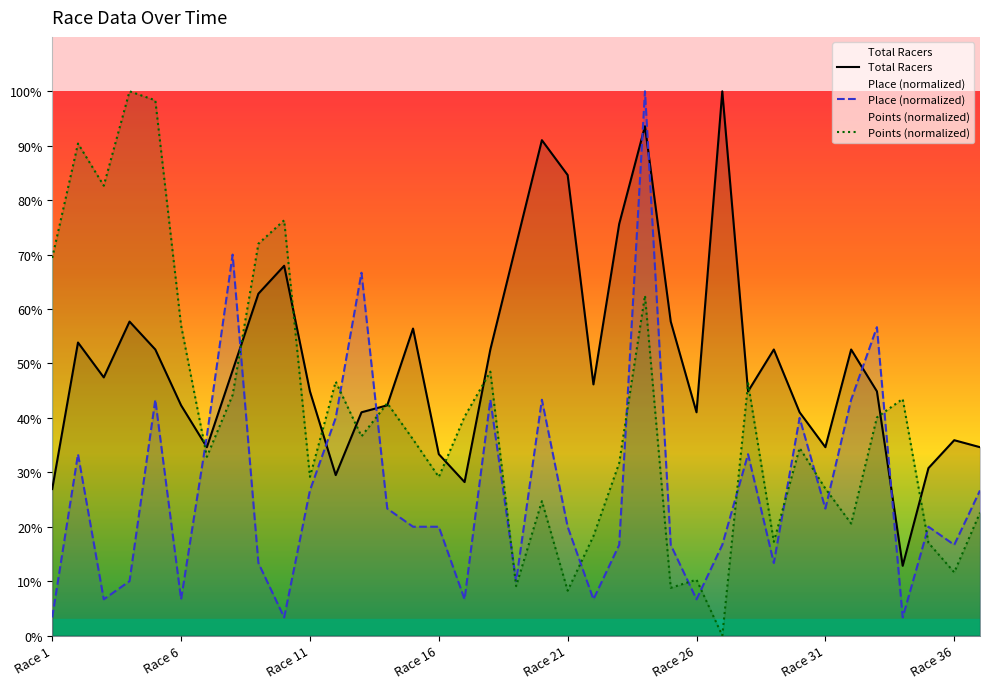

Reading right to left, what are all the values shown in this chart?

Total Racers: Race 37=34.6	Race 36=35.9	Race 35=30.8	Race 34=12.8	Race 33=44.9	Race 32=52.6	Race 31=34.6	Race 30=41.0	Race 29=52.6	Race 28=44.9	Race 27=100.0	Race 26=41.0	Race 25=57.7	Race 24=93.6	Race 23=75.6	Race 22=46.2	Race 21=84.6	Race 20=91.0	Race 19=71.8	Race 18=52.6	Race 17=28.2	Race 16=33.3	Race 15=56.4	Race 14=42.3	Race 13=41.0	Race 12=29.5	Race 11=44.9	Race 10=67.9	Race 9=62.8	Race 8=48.7	Race 7=34.6	Race 6=42.3	Race 5=52.6	Race 4=57.7	Race 3=47.4	Race 2=53.8	Race 1=26.9
Place: Race 37=26.7	Race 36=16.7	Race 35=20.0	Race 34=3.3	Race 33=56.7	Race 32=43.3	Race 31=23.3	Race 30=40.0	Race 29=13.3	Race 28=33.3	Race 27=16.7	Race 26=6.7	Race 25=16.7	Race 24=100.0	Race 23=16.7	Race 22=6.7	Race 21=20.0	Race 20=43.3	Race 19=10.0	Race 18=43.3	Race 17=6.7	Race 16=20.0	Race 15=20.0	Race 14=23.3	Race 13=66.7	Race 12=40.0	Race 11=26.7	Race 10=3.3	Race 9=13.3	Race 8=70.0	Race 7=36.7	Race 6=6.7	Race 5=43.3	Race 4=10.0	Race 3=6.7	Race 2=33.3	Race 1=3.3
Points: Race 37=22.6	Race 36=11.6	Race 35=17.0	Race 34=43.5	Race 33=40.1	Race 32=20.6	Race 31=27.0	Race 30=34.5	Race 29=17.2	Race 28=46.4	Race 27=0.0	Race 26=10.3	Race 25=8.8	Race 24=62.5	Race 23=31.7	Race 22=18.3	Race 21=8.3	Race 20=24.7	Race 19=9.1	Race 18=48.5	Race 17=40.2	Race 16=29.1	Race 15=36.1	Race 14=42.7	Race 13=36.6	Race 12=46.7	Race 11=29.2	Race 10=76.3	Race 9=72.0	Race 8=44.2	Race 7=32.8	Race 6=57.0	Race 5=98.3	Race 4=100.0	Race 3=82.7	Race 2=90.4	Race 1=69.4